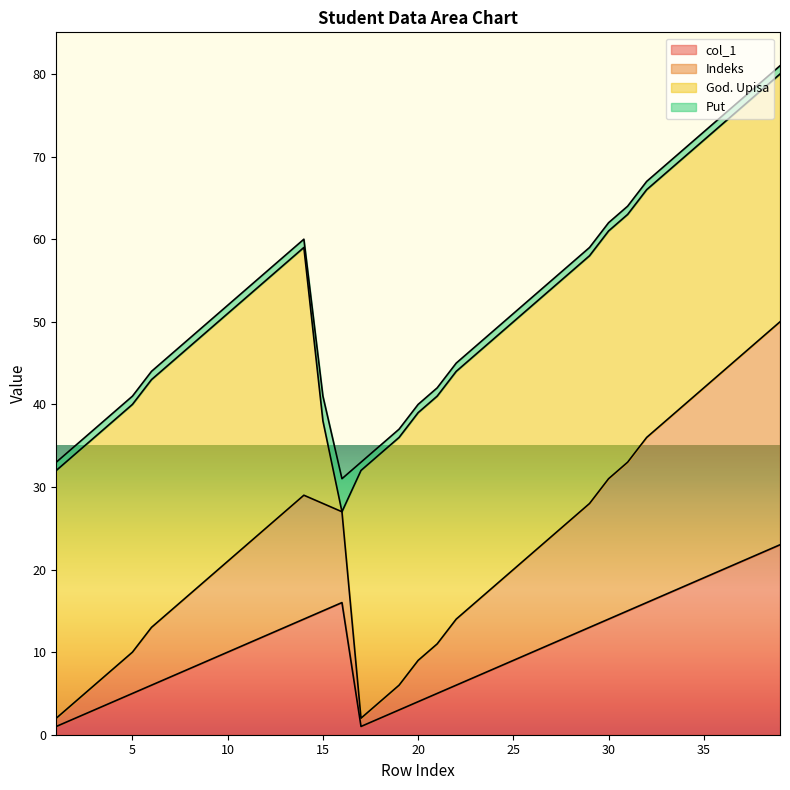

What are all the series names shown in the legend?

col_1, Indeks, God. Upisa, Put